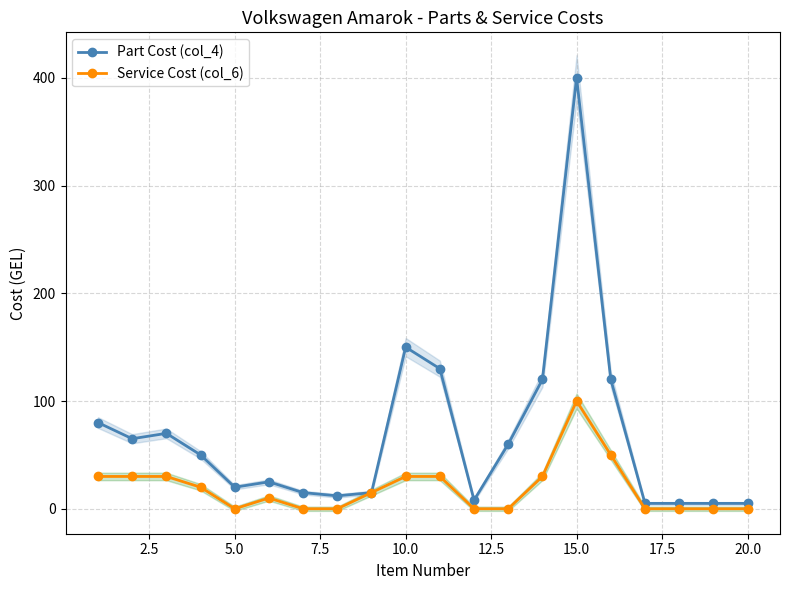

How many data points in Service Cost (col_6) are above 15?

9